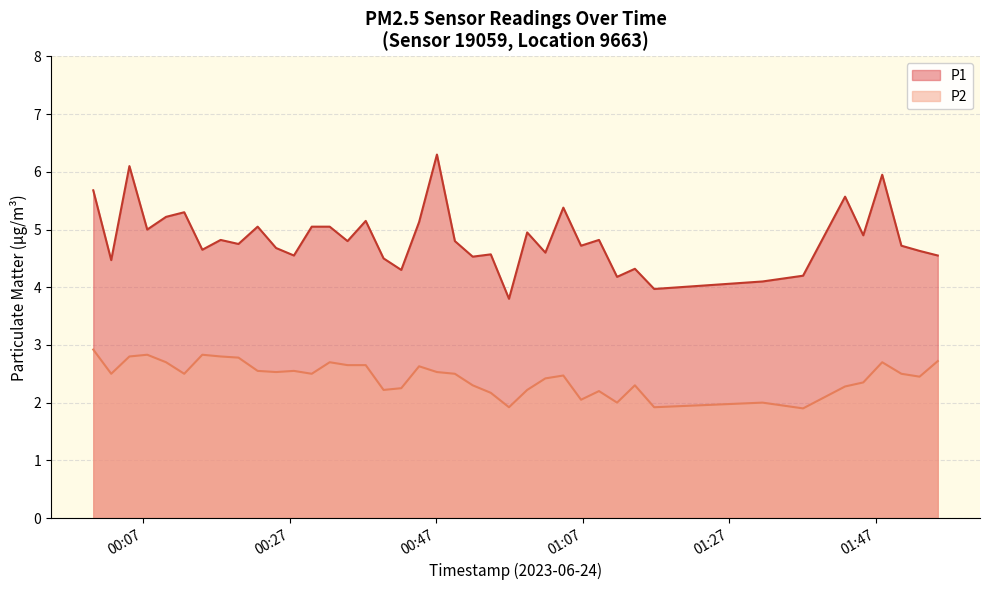

True or false: P2 has a value of 2.7 at 2023-06-24T01:55:27.

True